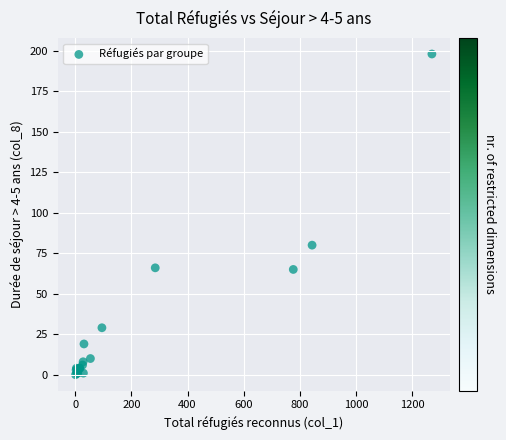

What Y value in the scatter plot is closest to 99?

80